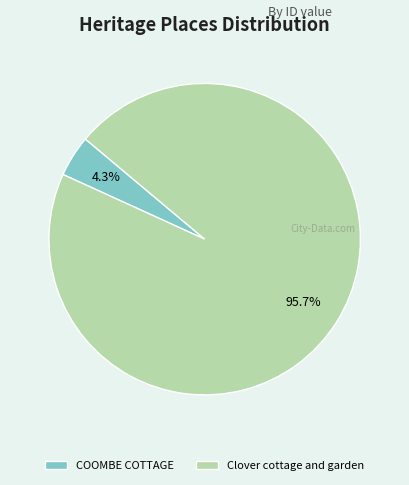

What portion of the pie excludes COOMBE COTTAGE?

95.7%